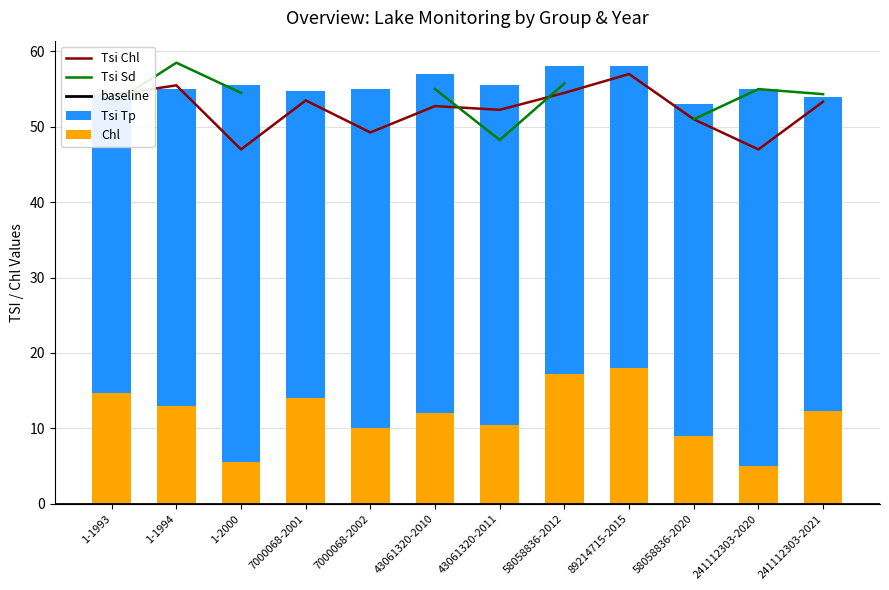

At how many categories does at least one series exceed 23?

12